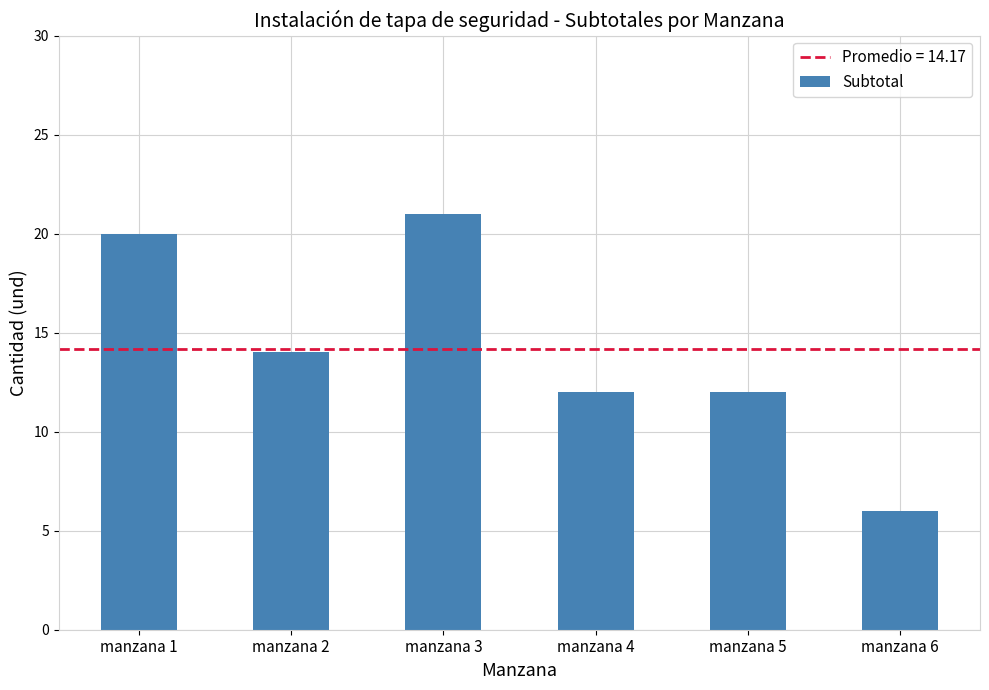

Does the chart contain stacked bars?

No